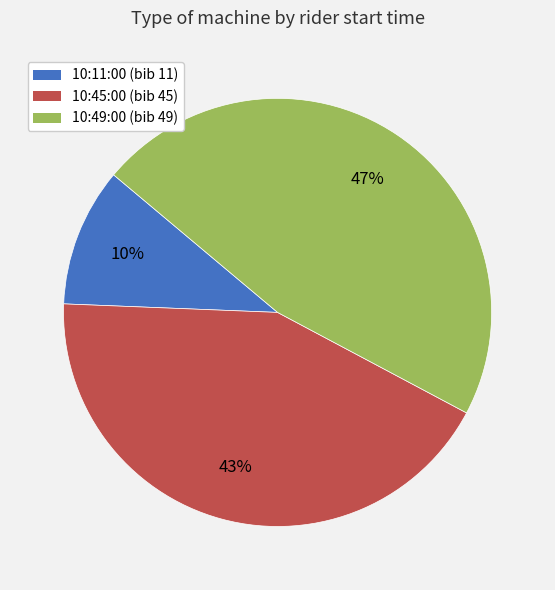

Is there any slice that represents more than half of the pie?

No